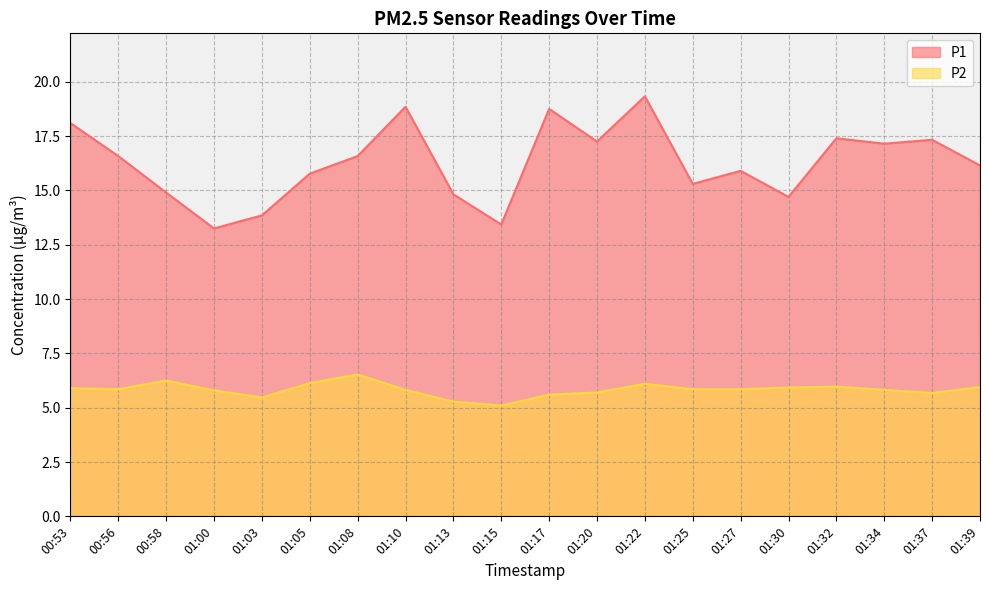

Where is the first local maximum for P1?

01:10